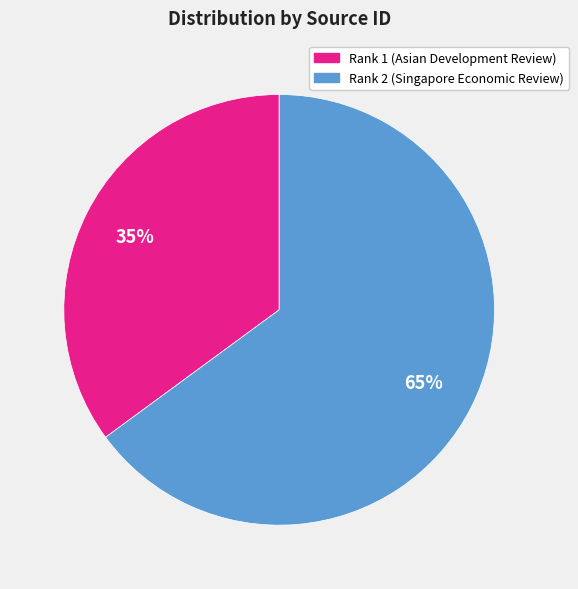

Which category accounts for the majority?

Rank 2 (Singapore Economic Review)